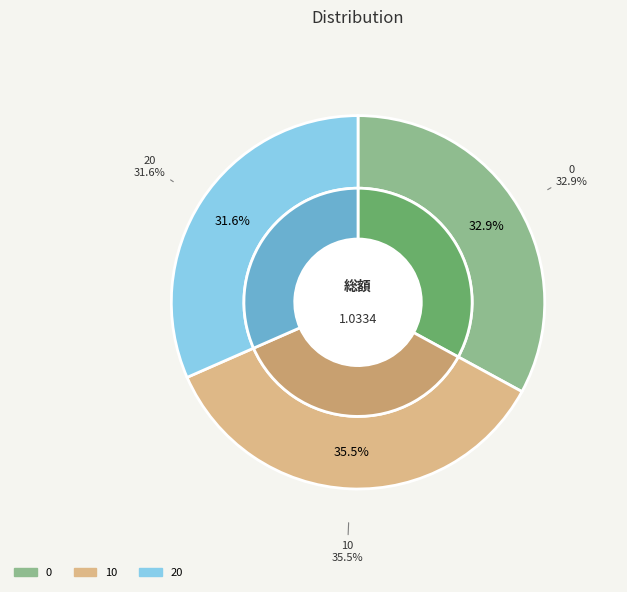

To the nearest percent, what percentage of the pie is 20?

32%